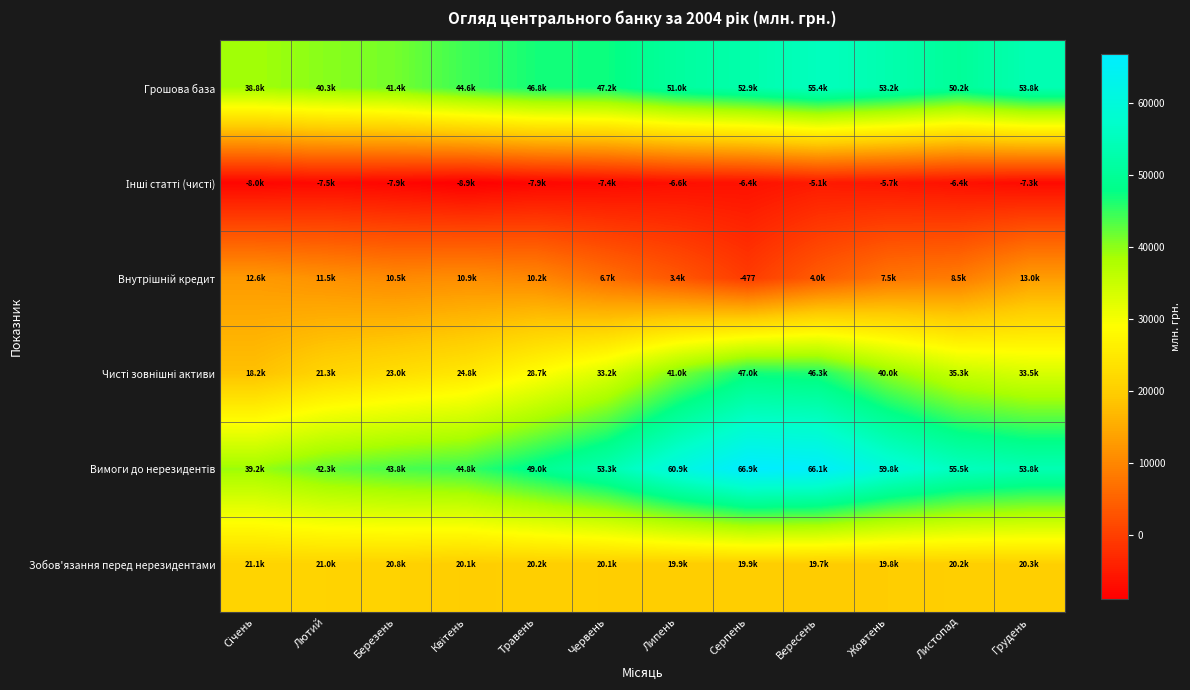

List the series in order of their peak value, lowest first.

Інші статті (чисті), Внутрішній кредит, Зобов'язання перед нерезидентами, Чисті зовнішні активи, Грошова база, Вимоги до нерезидентів